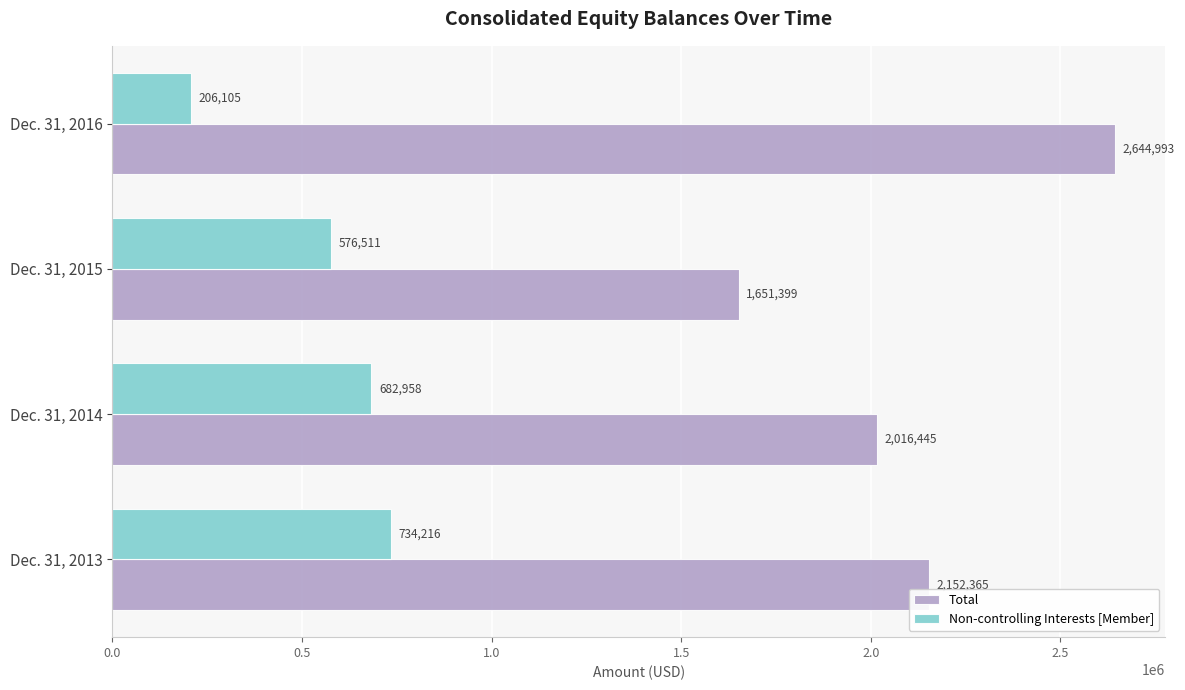

What is the sum of all Non-controlling Interests [Member] values?

2199790